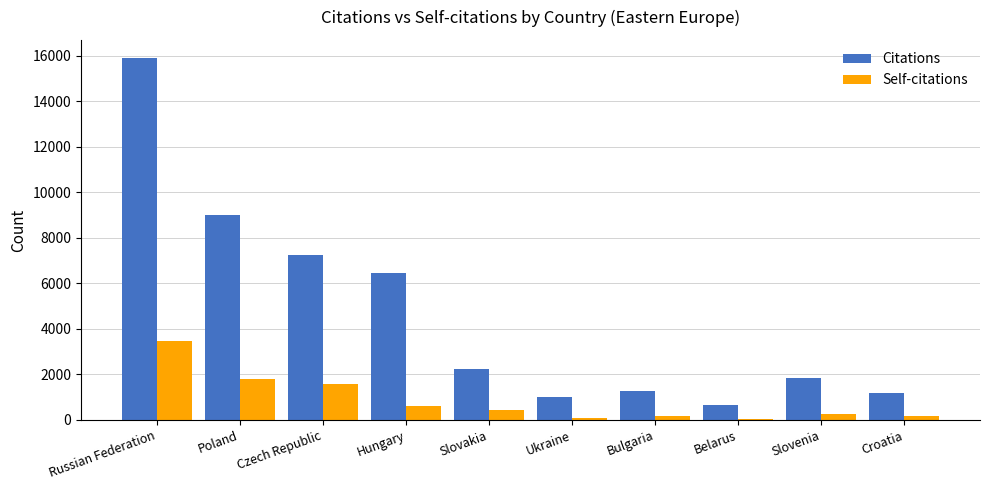

What is the total value across all series at Hungary?

7053